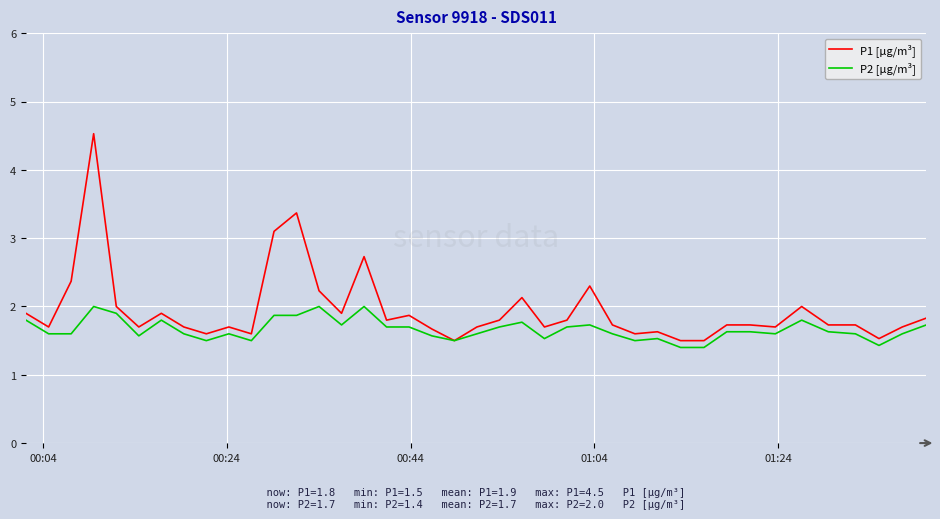

Rank the series by their maximum value, from lowest to highest.

P2 [µg/m³], P1 [µg/m³]